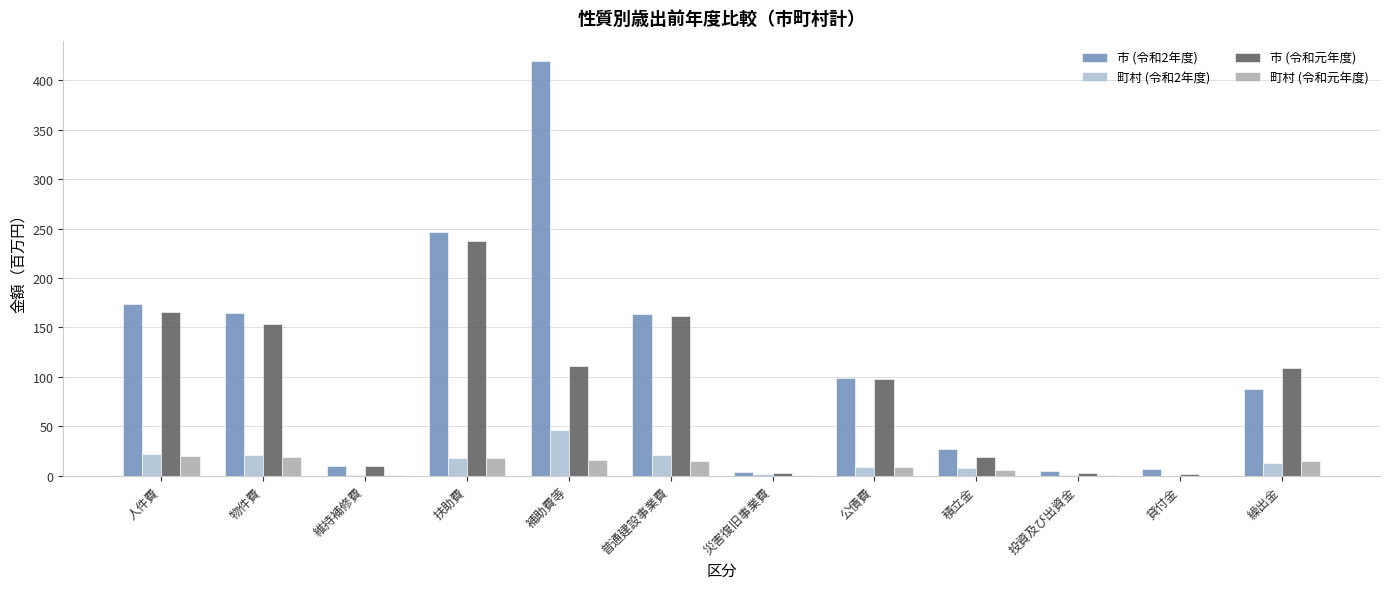

What is the sum of all 町村 (令和元年度) values?

119.4